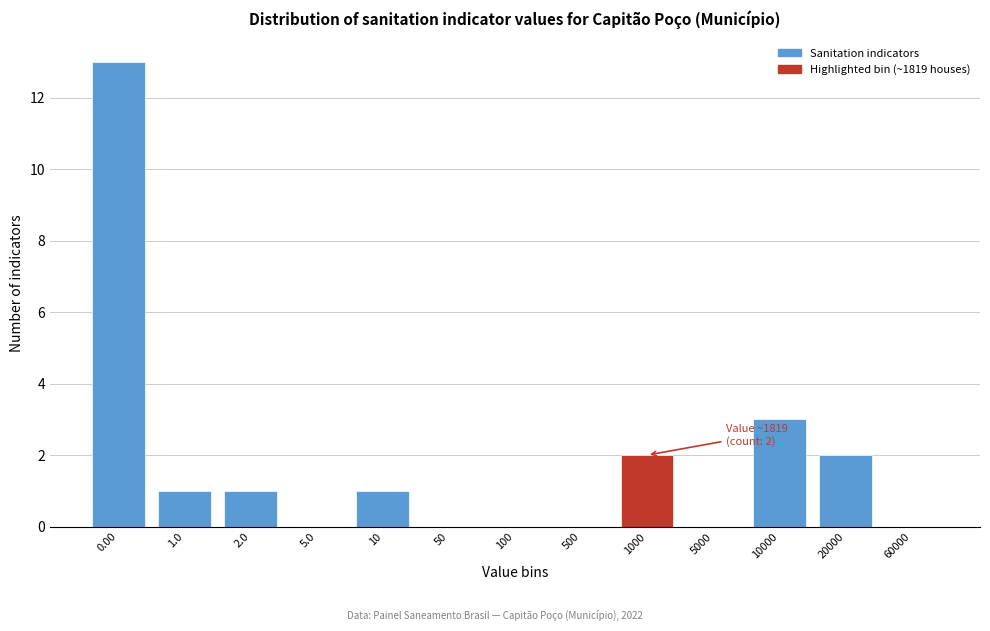

Reading left to right, extract all data points from this chart.

0.00=13	1.0=1	2.0=1	5.0=0	10=1	50=0	100=0	500=0	1000=2	5000=0	10000=3	20000=2	60000=0